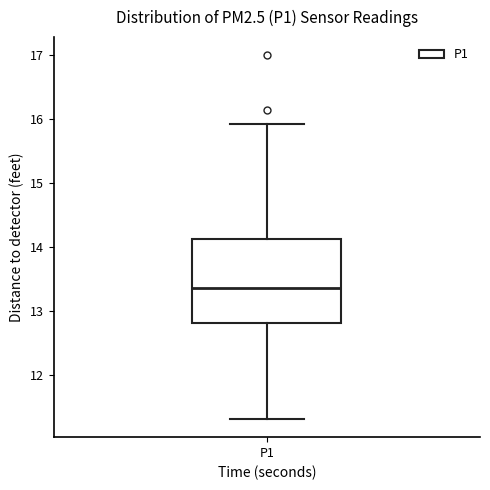

Where does the median line of the box for P1 sit on the y-axis? The values are not printed on the chart, so give them approximately, as read against the axis.

13.4